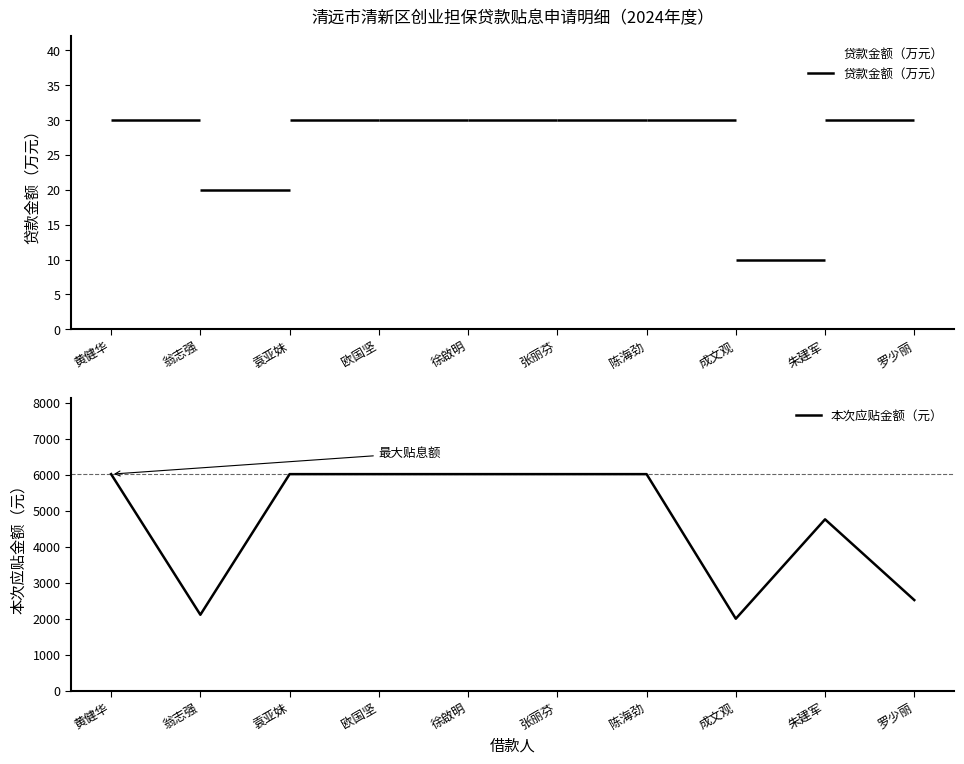

Which has a higher value, 朱建军 or 黄健华?

黄健华